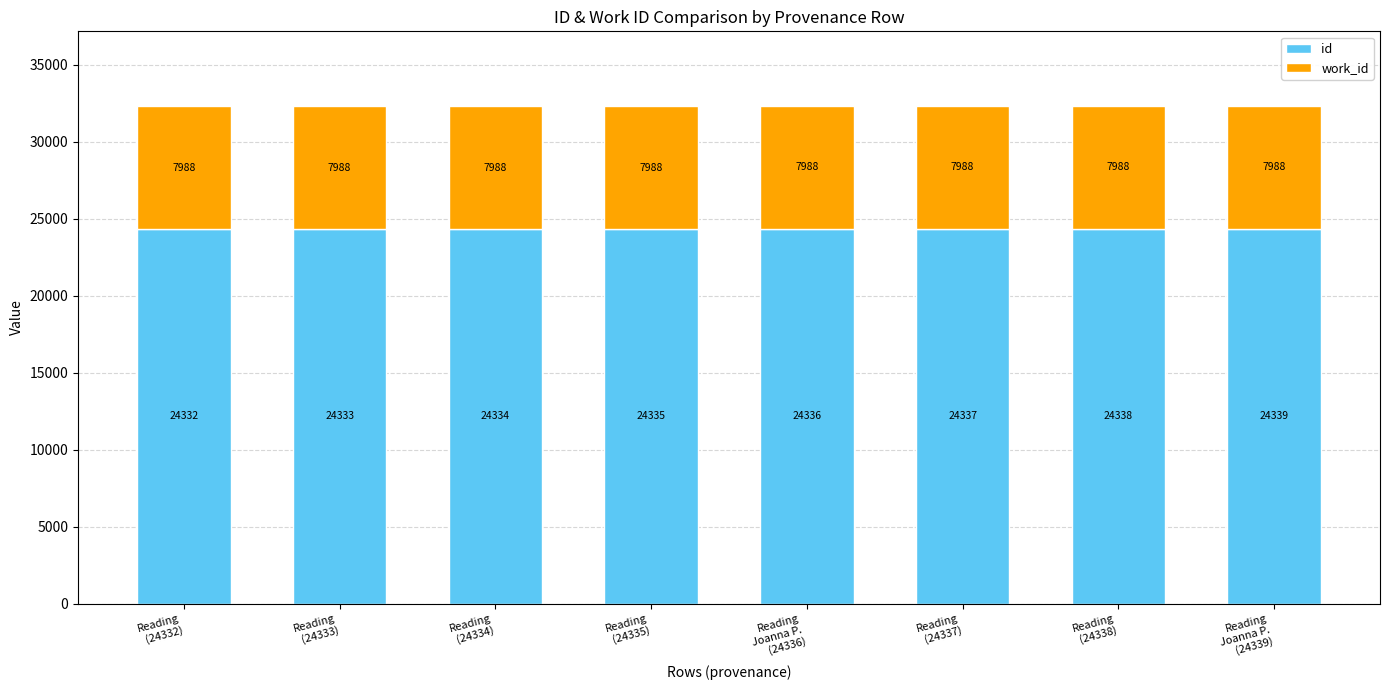

What is the lowest value of the id series?

24332